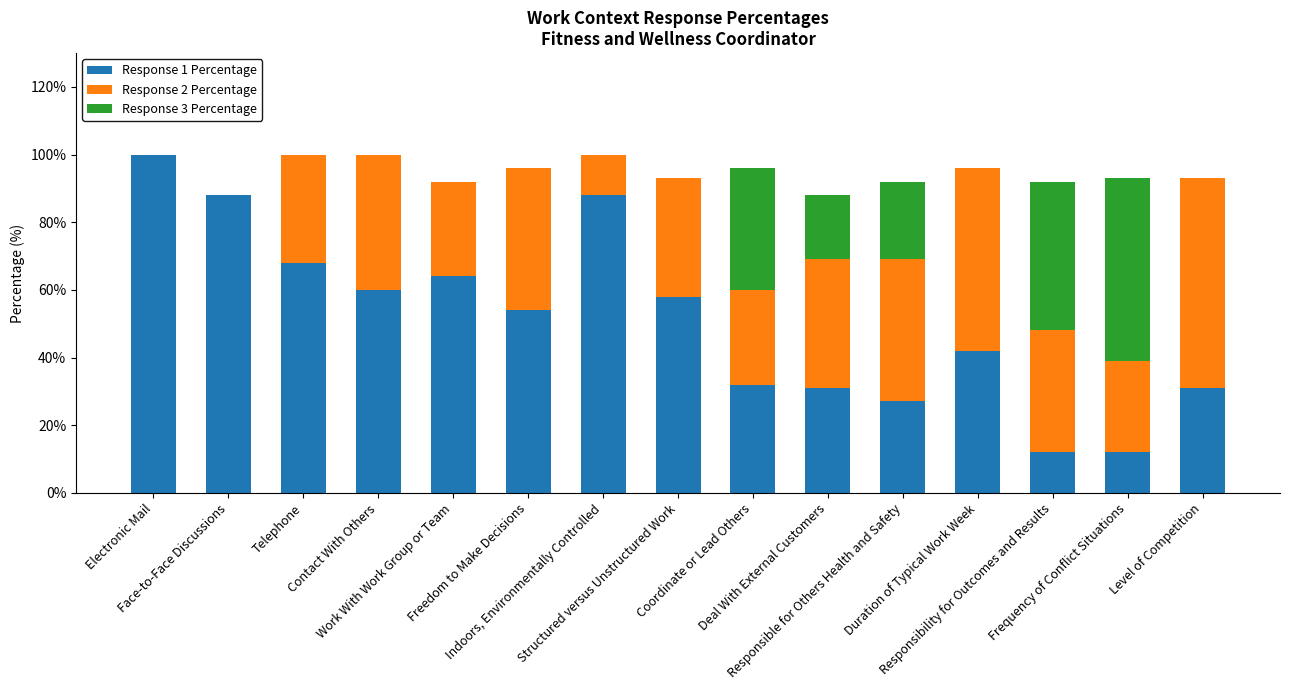

Rank the series by their maximum value, from lowest to highest.

Response 3 Percentage, Response 2 Percentage, Response 1 Percentage